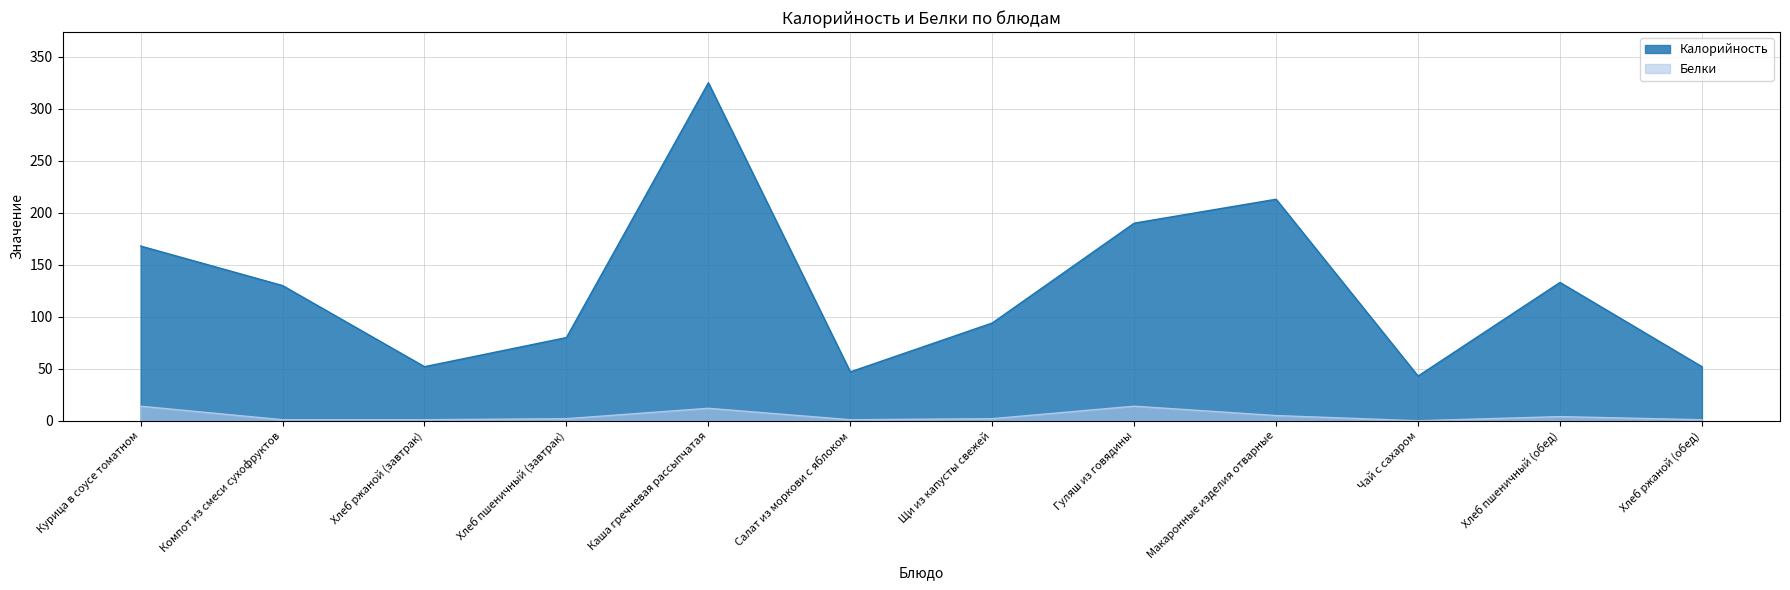

Between Хлеб ржаной (завтрак) and Хлеб пшеничный (завтрак), which is larger?

Хлеб пшеничный (завтрак)